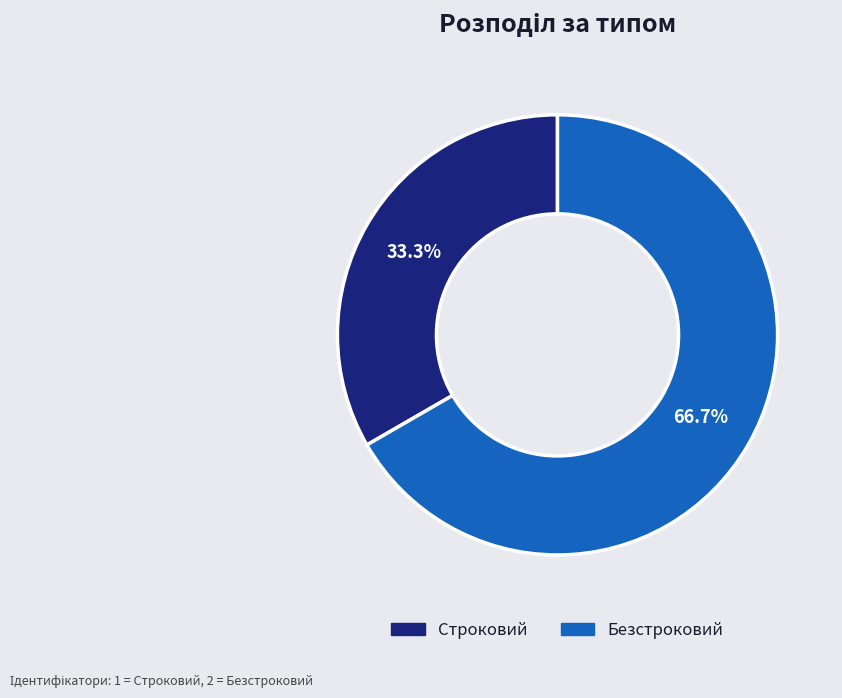

True or false: Строковий accounts for 33% of the total.

True